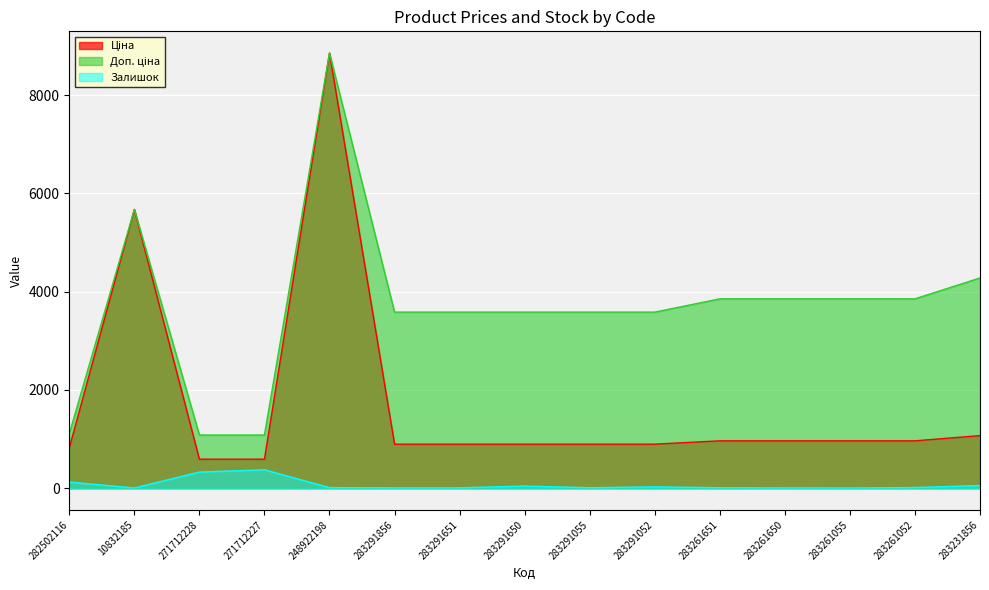

How many interior local peaks does the Ціна series have?

2